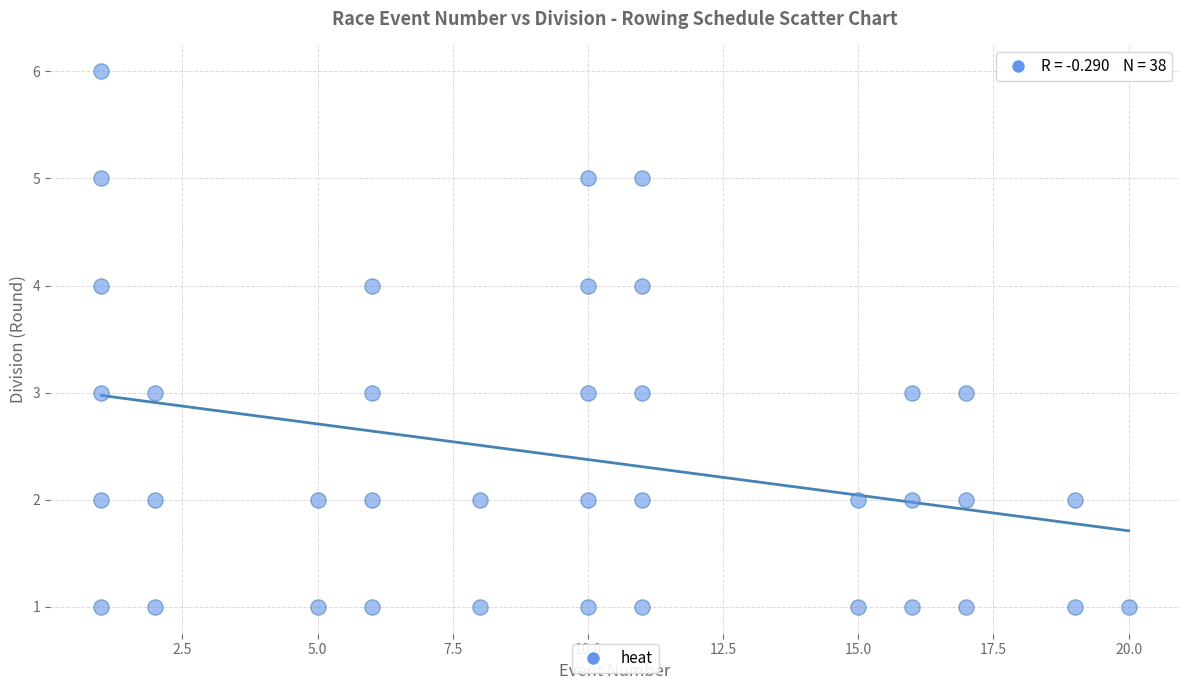

What is the range of Y values (max minus min)?

5